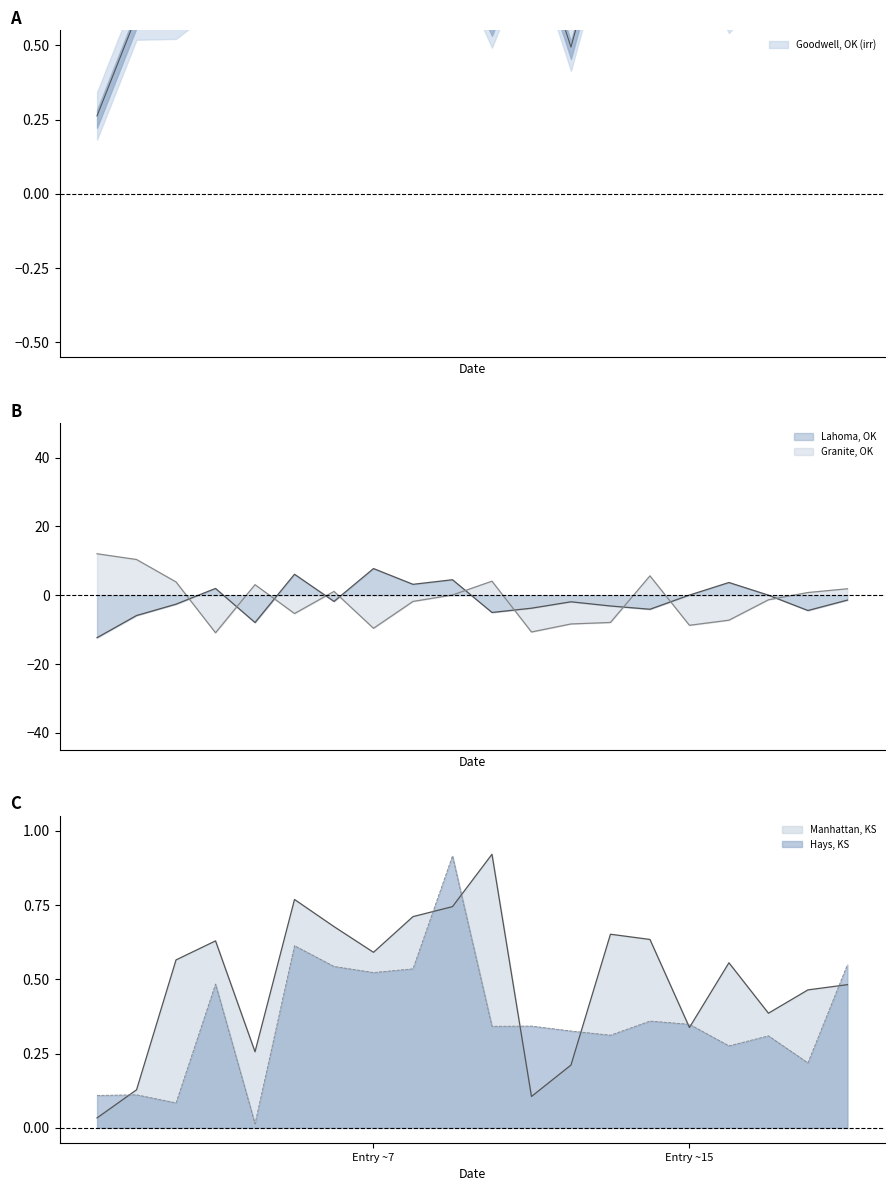

Reading left to right, extract all data points from this chart.

Goodwell, OK (irr): 0.3	0.6	0.6	0.7	0.8	0.7	0.8	0.8	0.9	0.9	0.6	0.9	0.5	1.0	0.9	0.9	0.6	0.8	1.0	0.9
Lahoma, OK: -12.3	-5.9	-2.6	2.0	-8.0	6.1	-1.8	7.7	3.2	4.5	-5.0	-3.8	-1.9	-3.1	-4.1	0.0	3.7	0.0	-4.5	-1.4
Granite, OK: 12.0	10.4	3.9	-10.9	3.1	-5.3	1.1	-9.6	-1.8	0.1	4.1	-10.7	-8.4	-7.9	5.6	-8.8	-7.3	-1.3	0.8	1.9
Manhattan, KS: 0.0	0.1	0.6	0.6	0.3	0.8	0.7	0.6	0.7	0.7	0.9	0.1	0.2	0.7	0.6	0.3	0.6	0.4	0.5	0.5
Hays, KS: 0.1	0.1	0.1	0.5	0.0	0.6	0.5	0.5	0.5	0.9	0.3	0.3	0.3	0.3	0.4	0.3	0.3	0.3	0.2	0.5